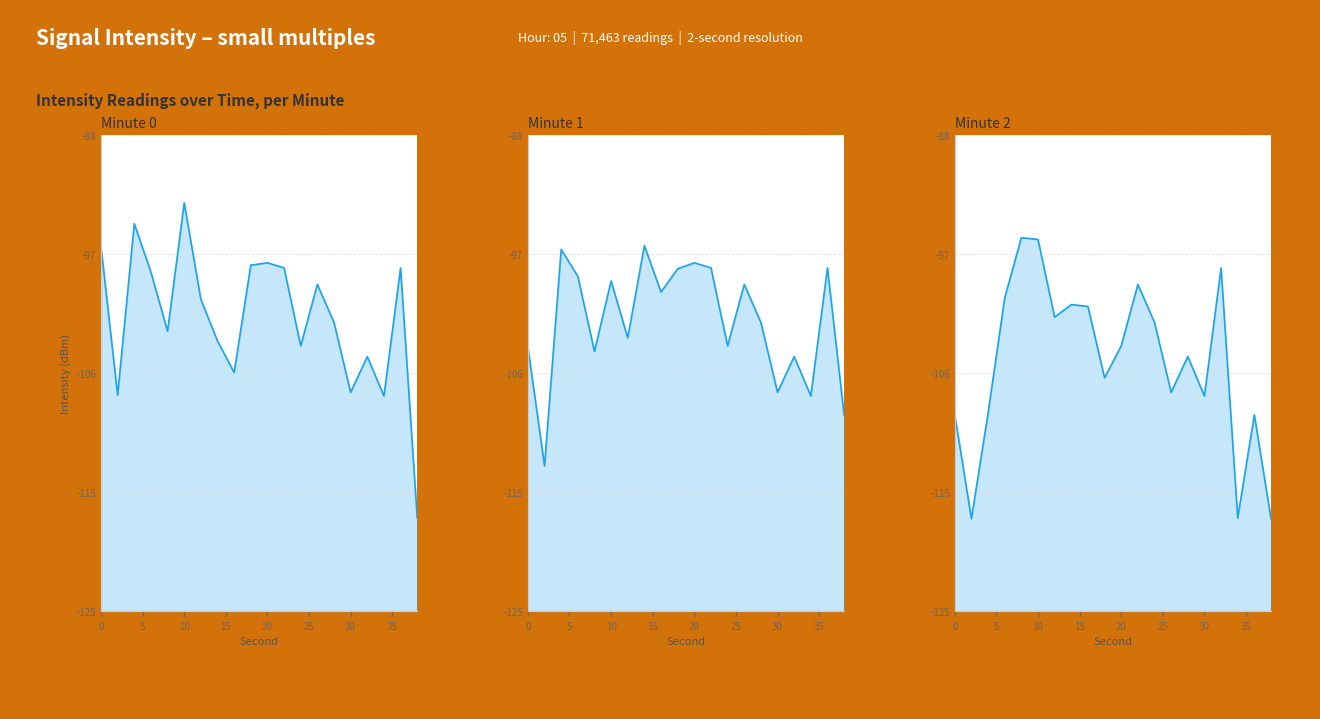

True or false: Minute 0 and Minute 2 intersect in this chart.

True